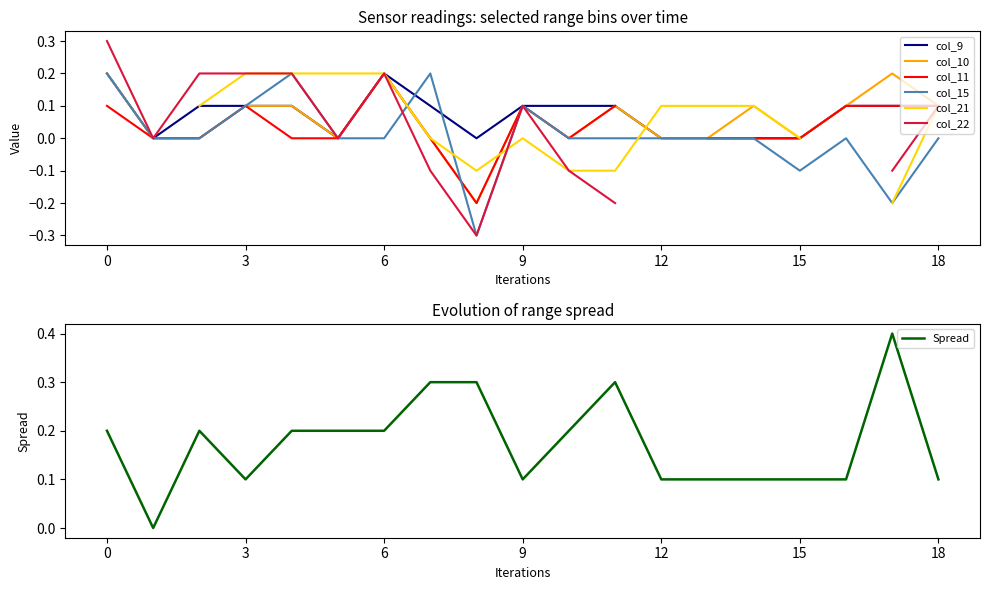

True or false: col_9 has a value of 0.0 at 15.

True